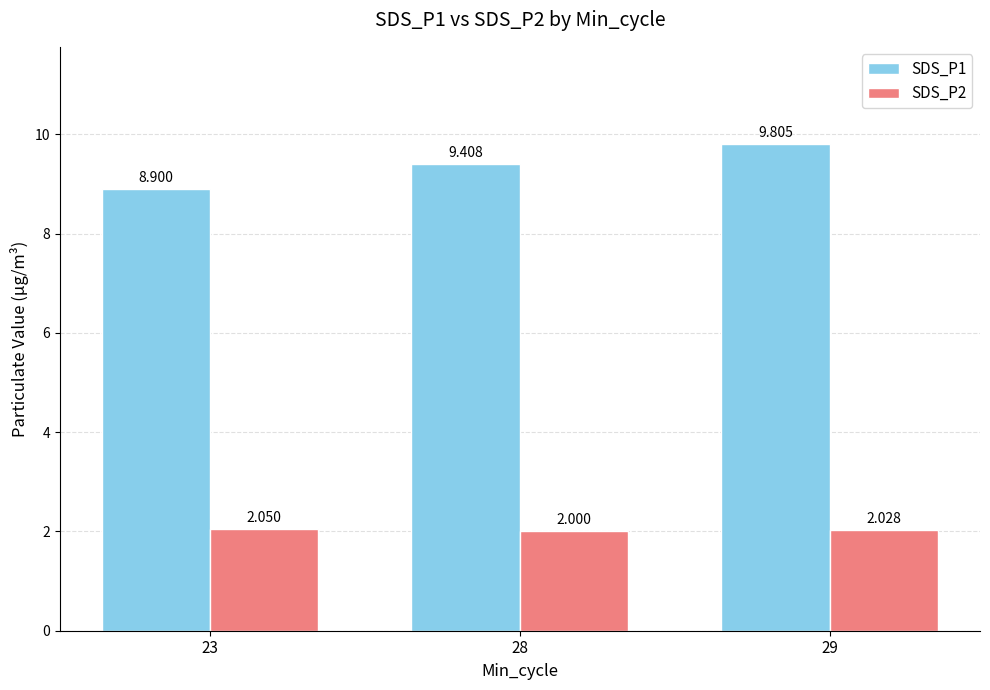

Where is SDS_P2 nearest to the value 2?

28